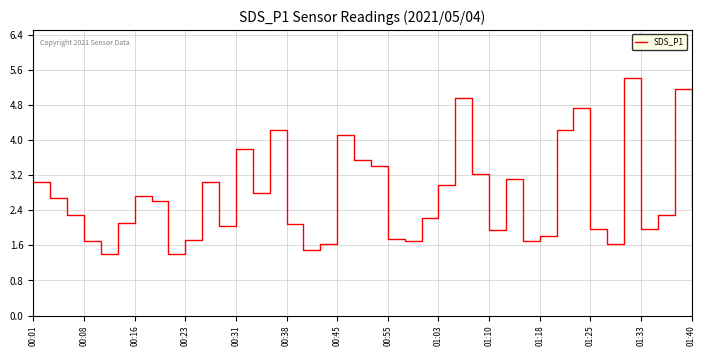

What is the greatest value displayed?

5.4